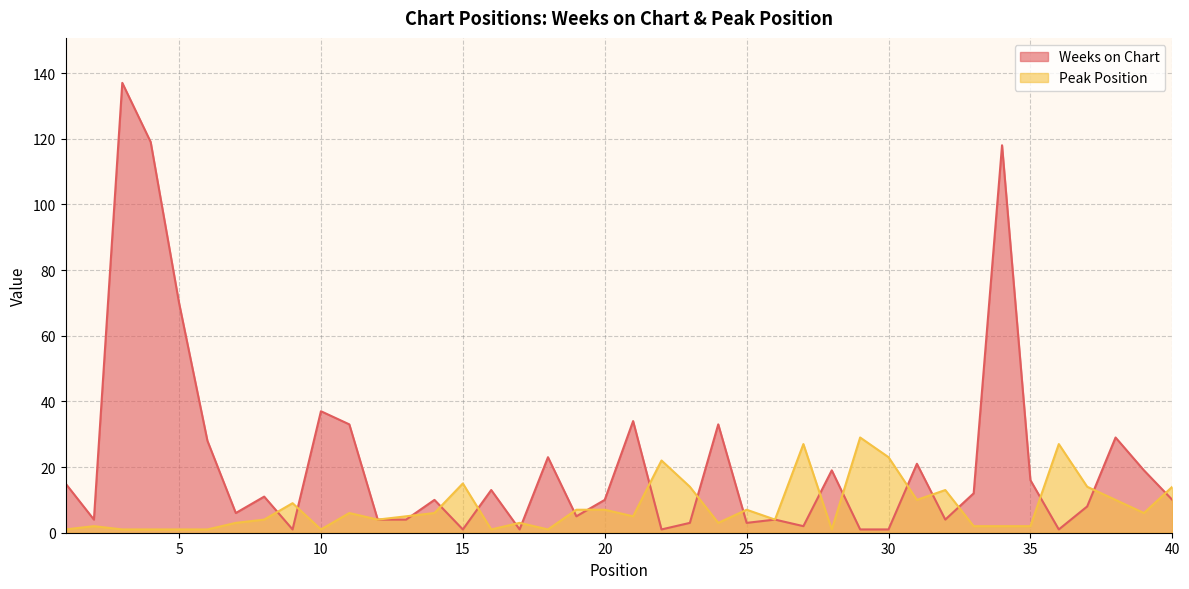

Where is the first local minimum for Peak Position?

10